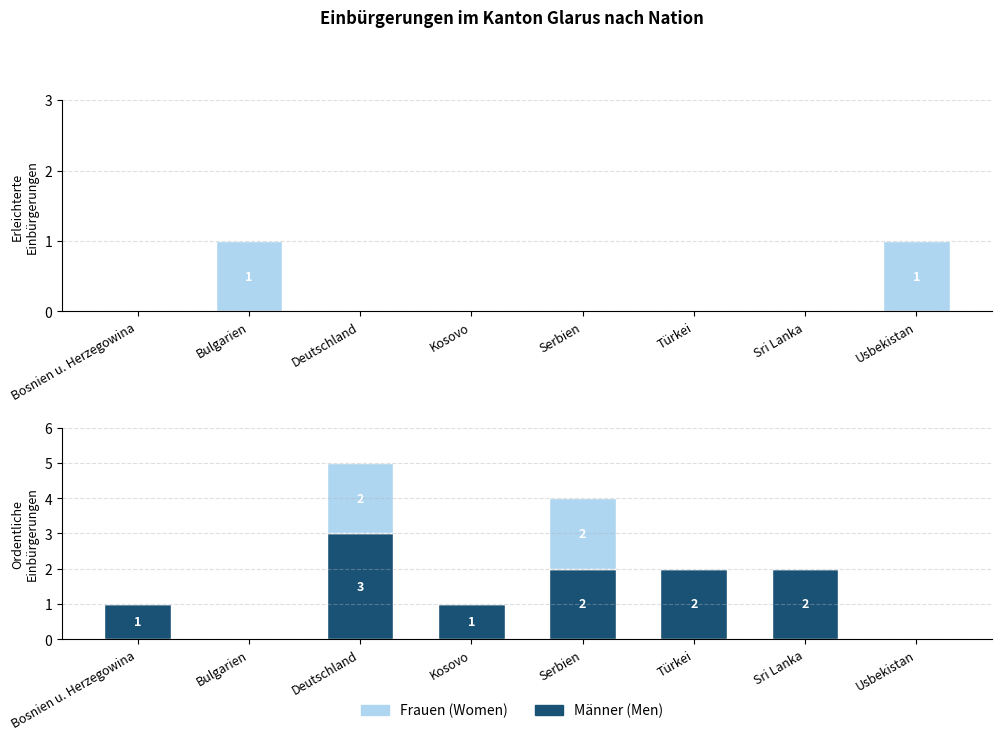

What is the total value across all series at Bosnien u. Herzegowina?

1